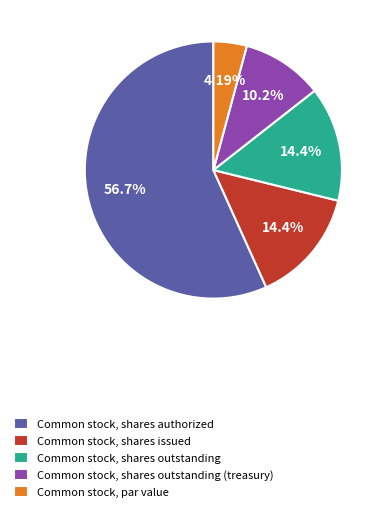

How many slices are in this pie chart?

5